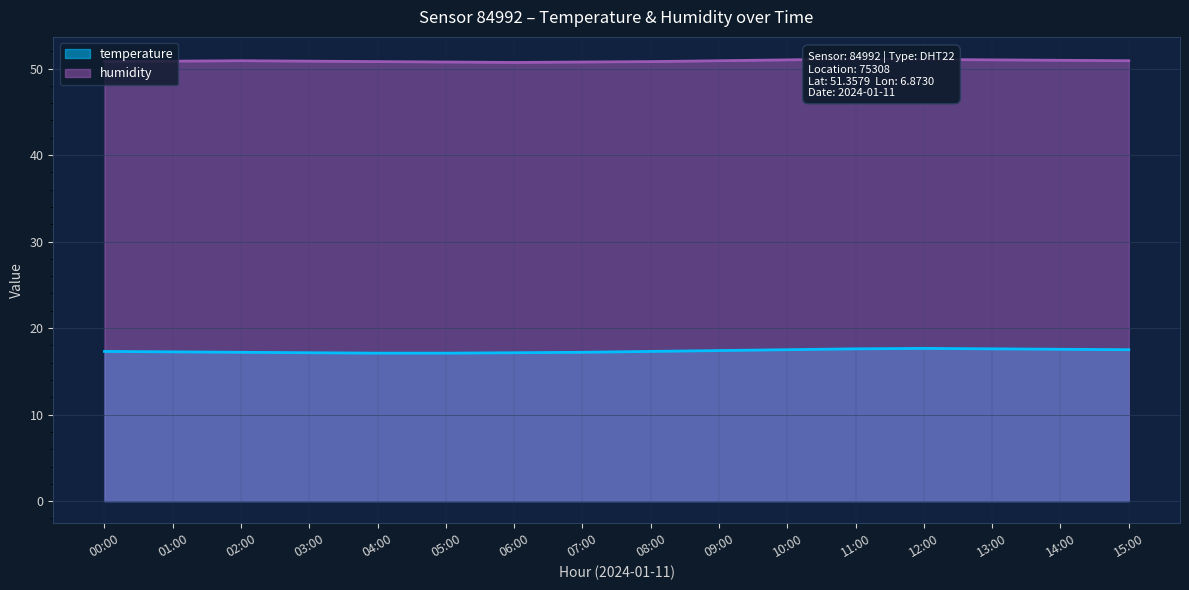

What is the greatest value displayed?

51.1